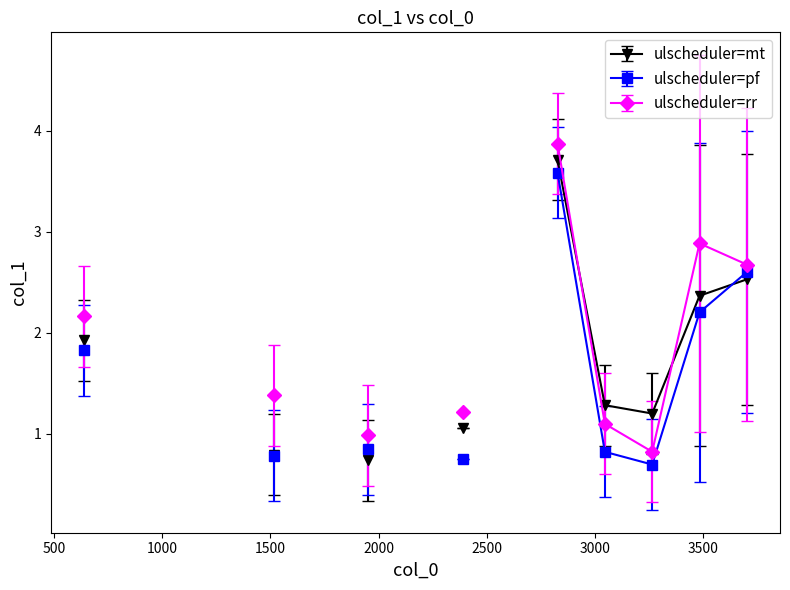

Which has a higher value, 3538 or 3579?

3579